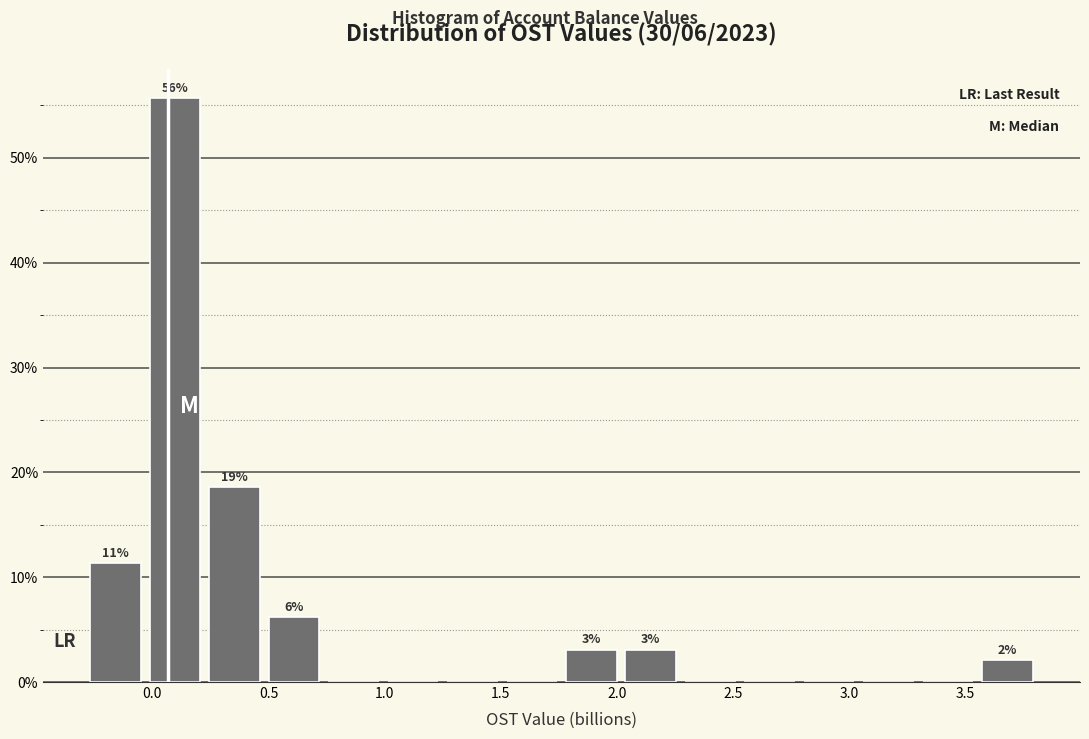

Over which range of the x-axis is the bar tallest?

-0.05 to 0.25